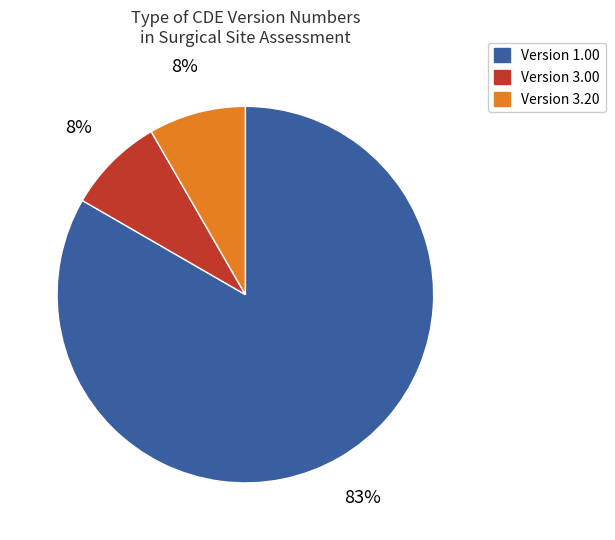

Is the sum of Version 1.00 and Version 3.20 greater than half?

Yes